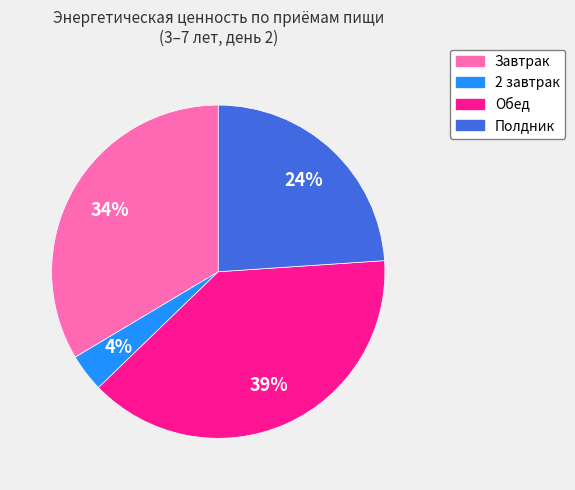

To the nearest percent, what is the average slice percentage?

25%